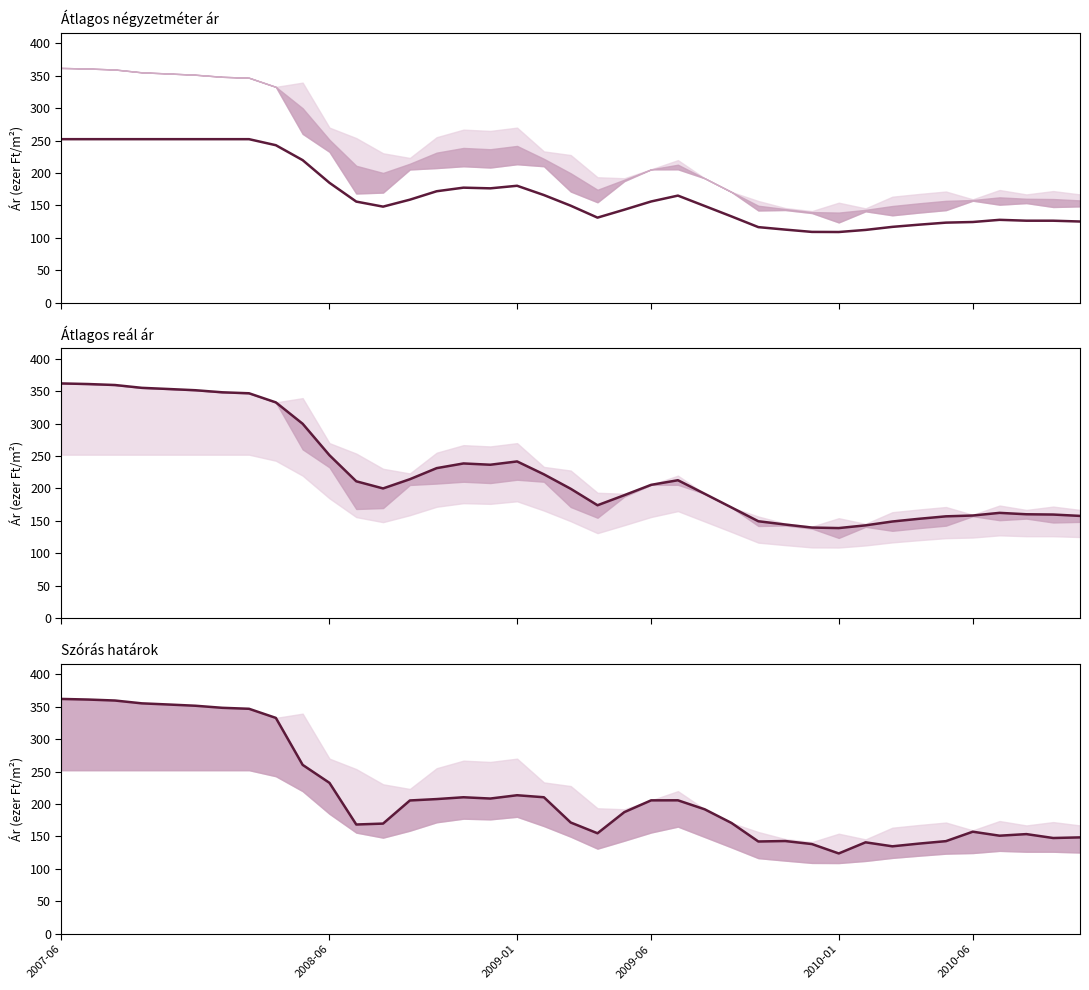

What is the difference between the maximum and second lowest values in the Átlagos négyzetméter ár series?

143.1